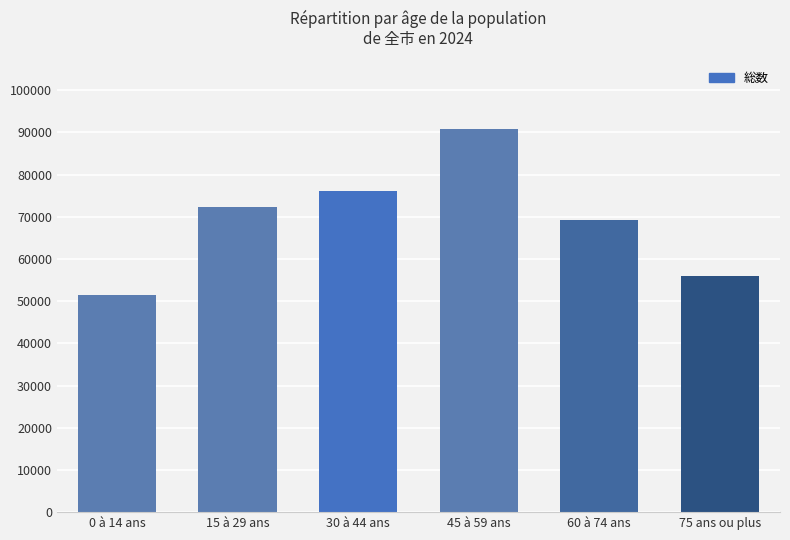

What is the greatest value displayed?

90722